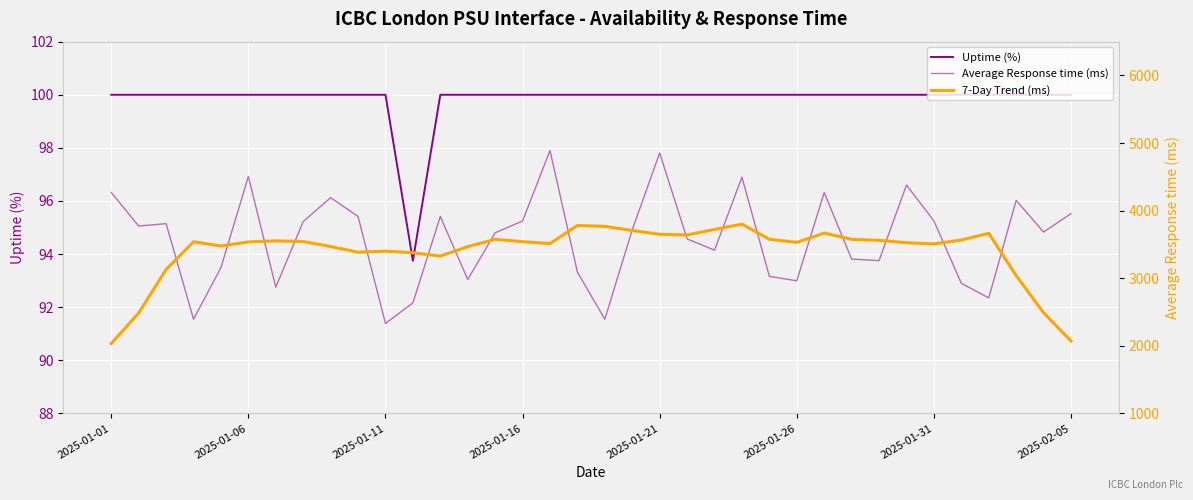

Where is 7-Day Trend (ms) nearest to the value 2917?

33